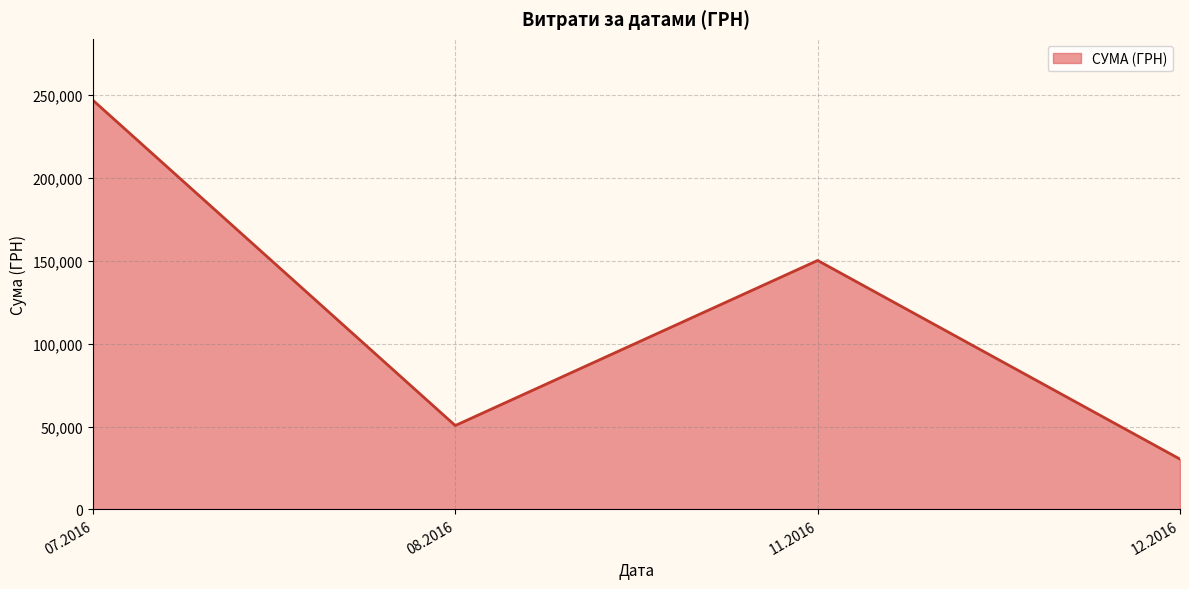

Reading right to left, what are all the values shown in this chart?

12.2016=30341.0	11.2016=150216.7	08.2016=50602.0	07.2016=246906.1